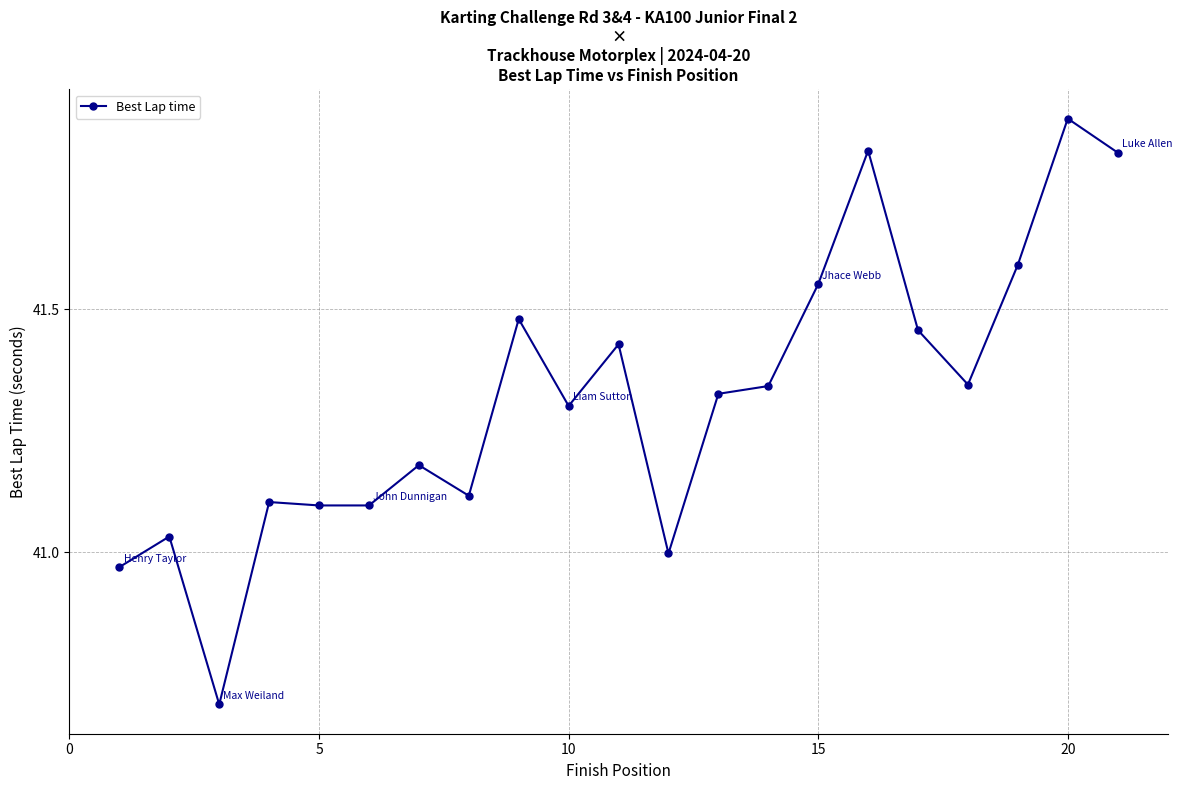

What is the greatest value displayed?

41.9